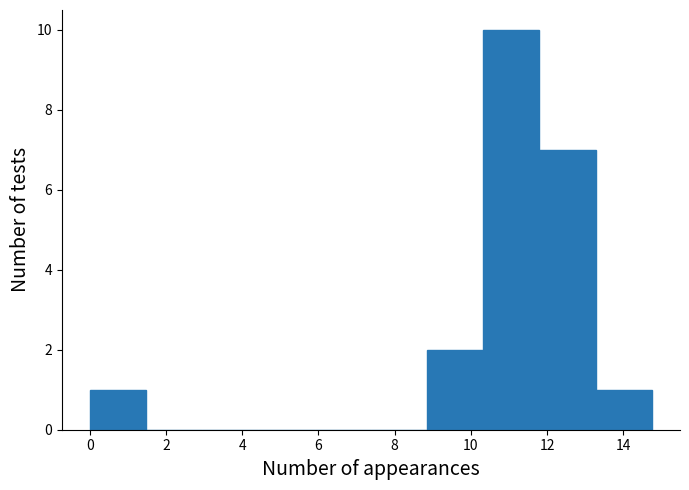

Reading left to right, transcribe this chart: for each bar, give the range it covers on the x-axis and its height. Neither the bar edges nor the heights are printed on the chart, so give them approximately, as read against the axes.

0.0 to 1.4: 1
1.4 to 3.0: 0
3.0 to 4.4: 0
4.4 to 6.0: 0
6.0 to 7.4: 0
7.4 to 8.8: 0
8.8 to 10.4: 2
10.4 to 11.8: 10
11.8 to 13.2: 7
13.2 to 14.8: 1